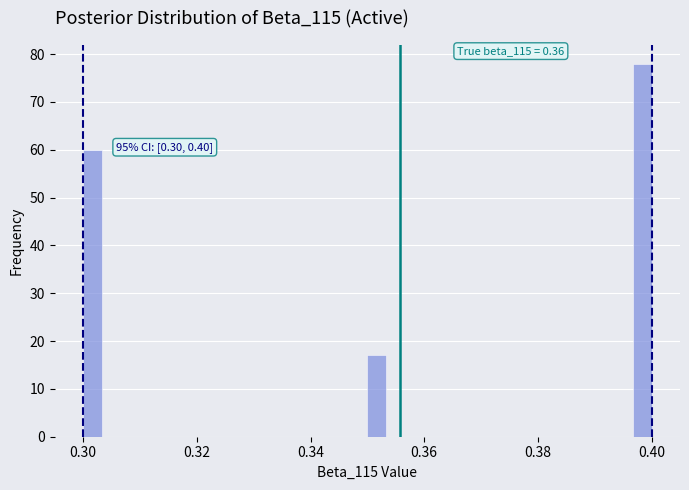

Read against the x-axis, roughly where is the centre of the tallest bar?

0.398